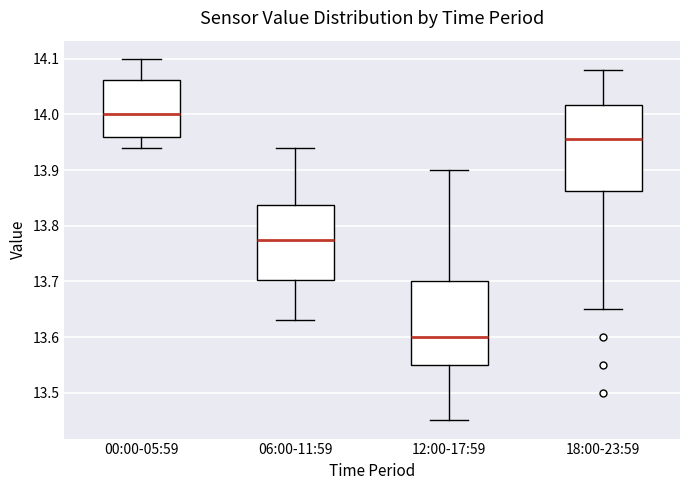

Reading left to right, transcribe this box plot: for each box, give where its median line is, the range the box spans, and where its two whiskers end, as read against the y-axis. The values are not printed on the chart, so give them approximately, as read against the axis.

00:00-05:59: median 14.00, box 13.96 to 14.06, whiskers 13.94 to 14.10
06:00-11:59: median 13.78, box 13.70 to 13.84, whiskers 13.63 to 13.94
12:00-17:59: median 13.60, box 13.55 to 13.70, whiskers 13.45 to 13.90
18:00-23:59: median 13.96, box 13.86 to 14.02, whiskers 13.65 to 14.08